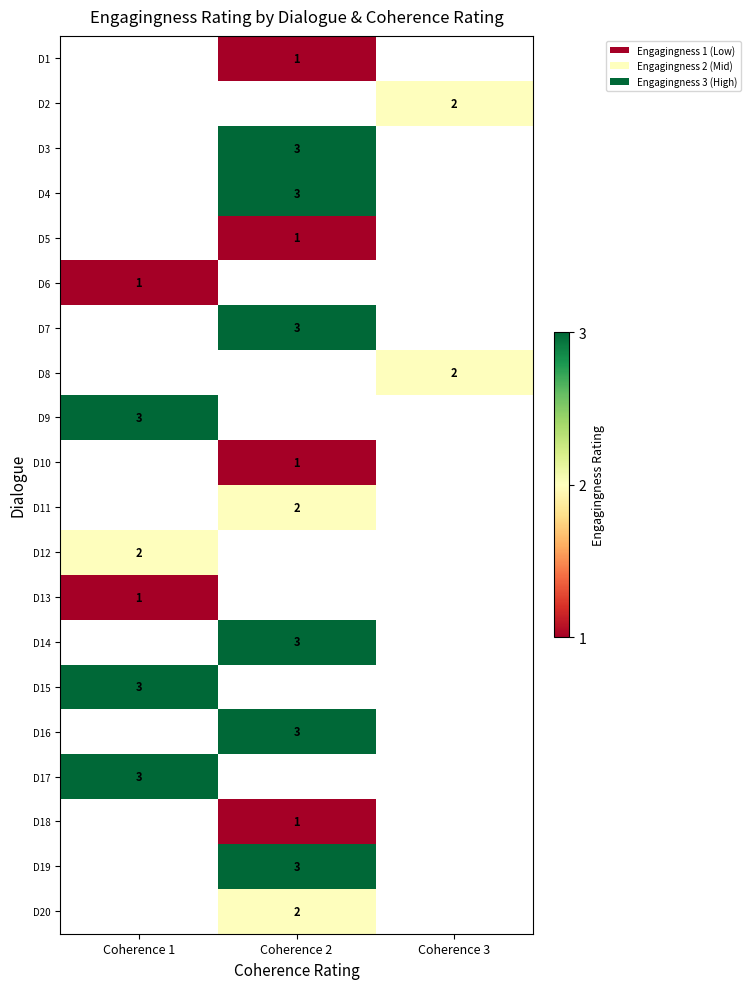

True or false: D7 has a value of 1 at Coherence 2.

False